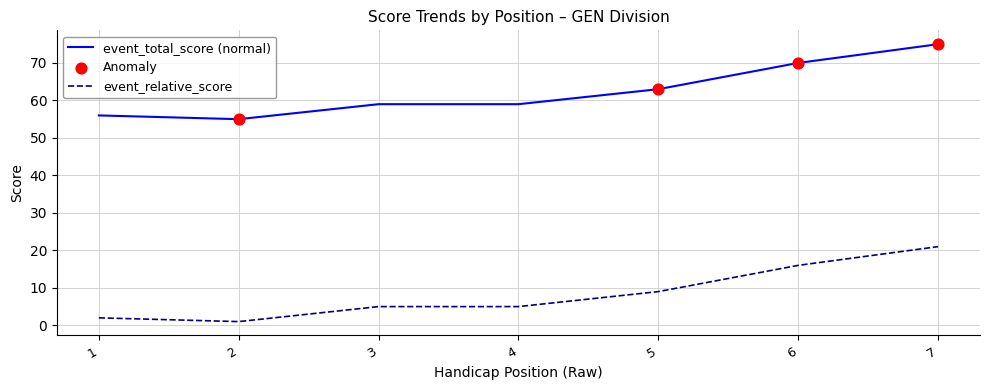

Which series has the largest total across all categories?

event_total_score (normal)